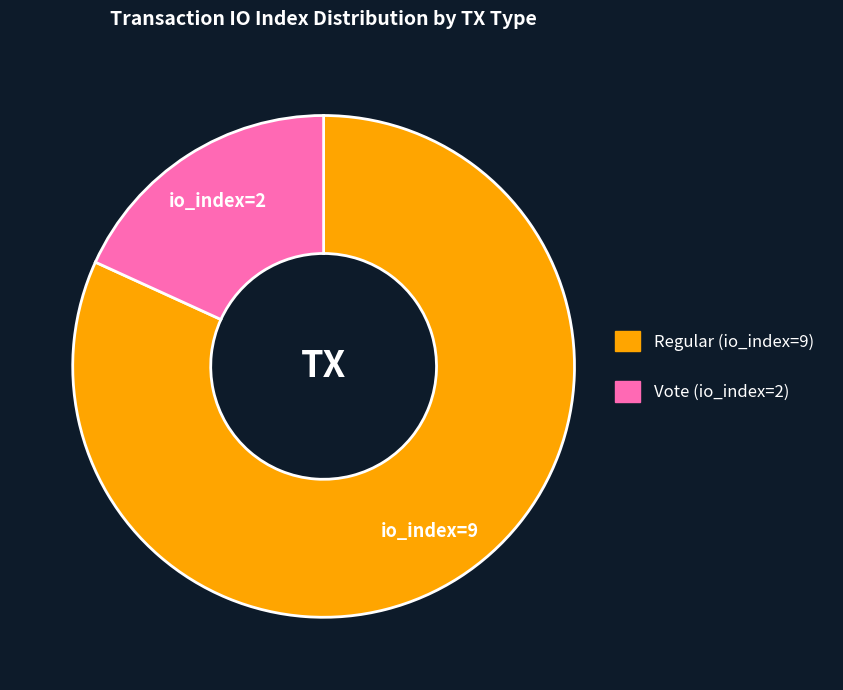

True or false: Regular (io_index=9) accounts for 88% of the total.

False